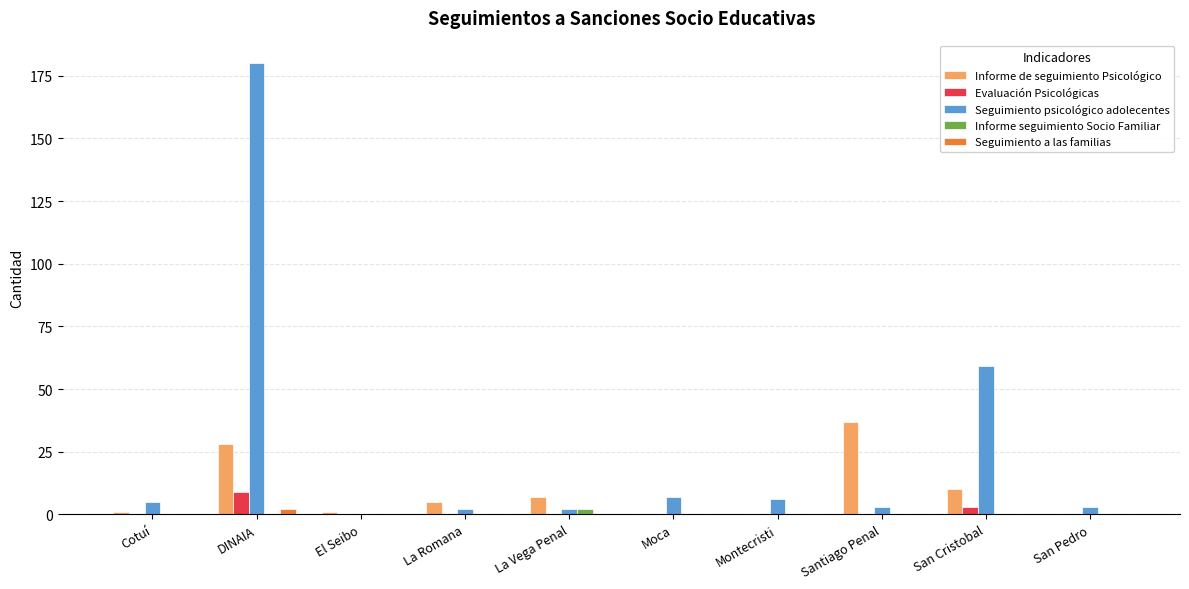

At which label does Evaluación Psicológicas reach its peak?

DINAIA